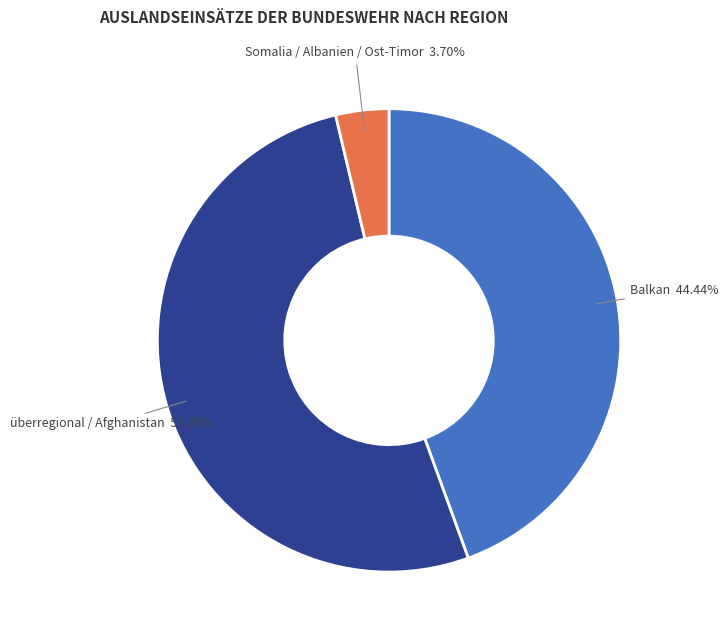

Is the sum of Somalia / Albanien / Ost-Timor and Balkan greater than half?

No